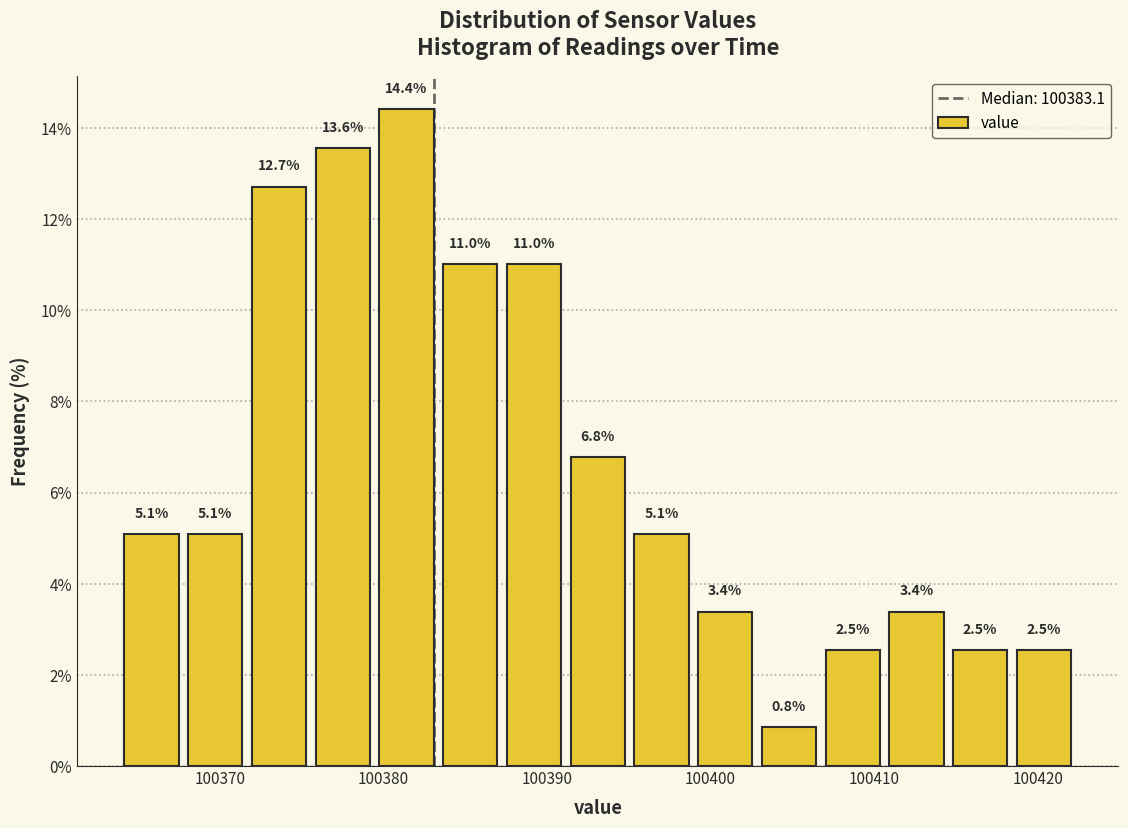

Read against the x-axis, roughly where is the centre of the tallest bar?

100381